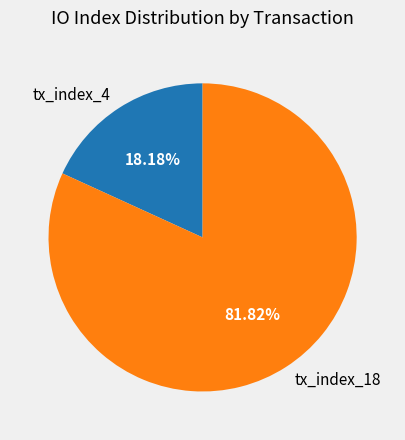

What percentage is the tx_index_4 slice, to the nearest percent?

18%